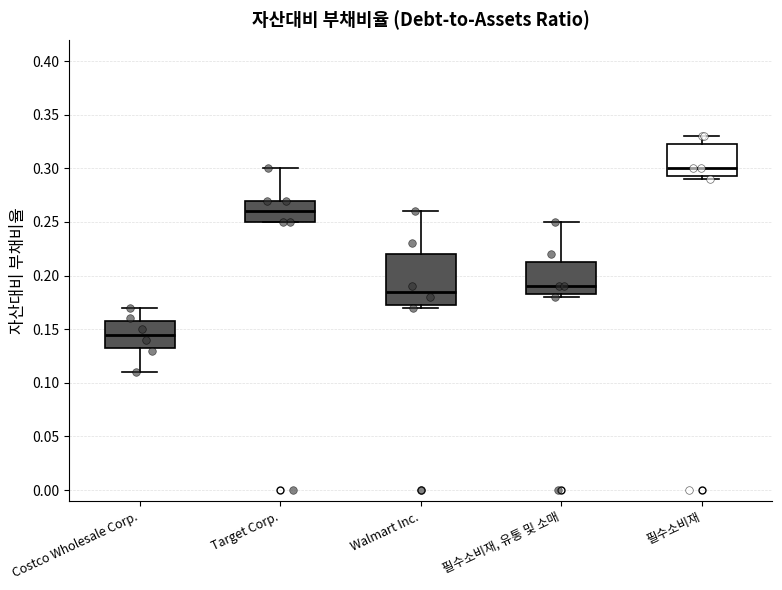

Where is the upper edge of the box for Walmart Inc. on the y-axis? The values are not printed on the chart, so give them approximately, as read against the axis.

0.220